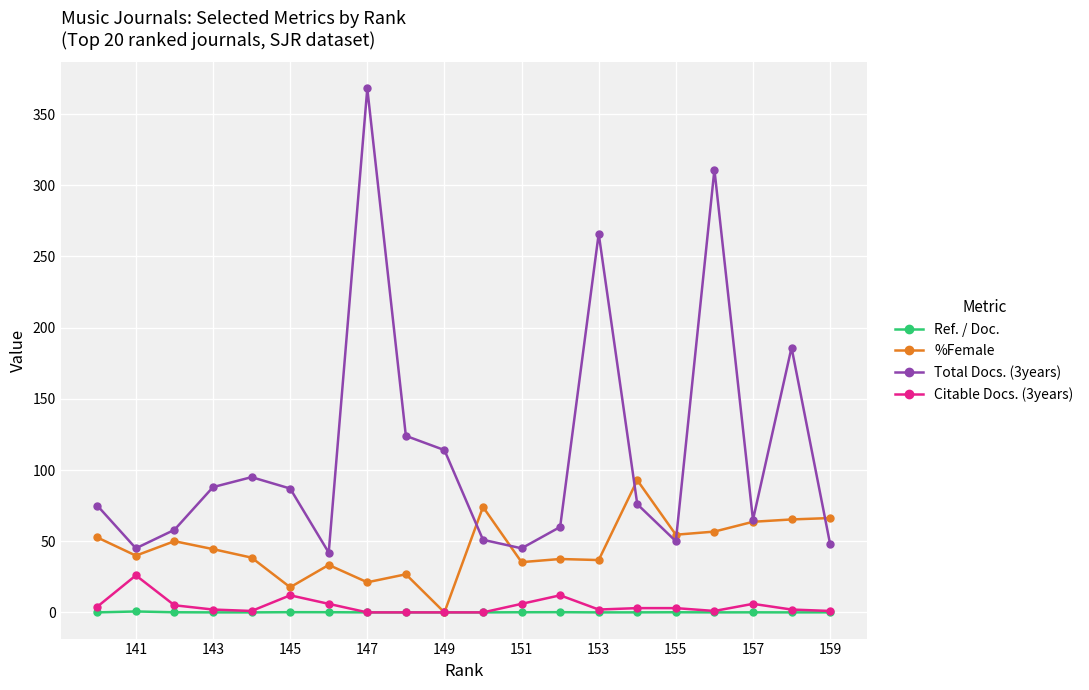

How many intersections are there between %Female and Total Docs. (3years)?

5